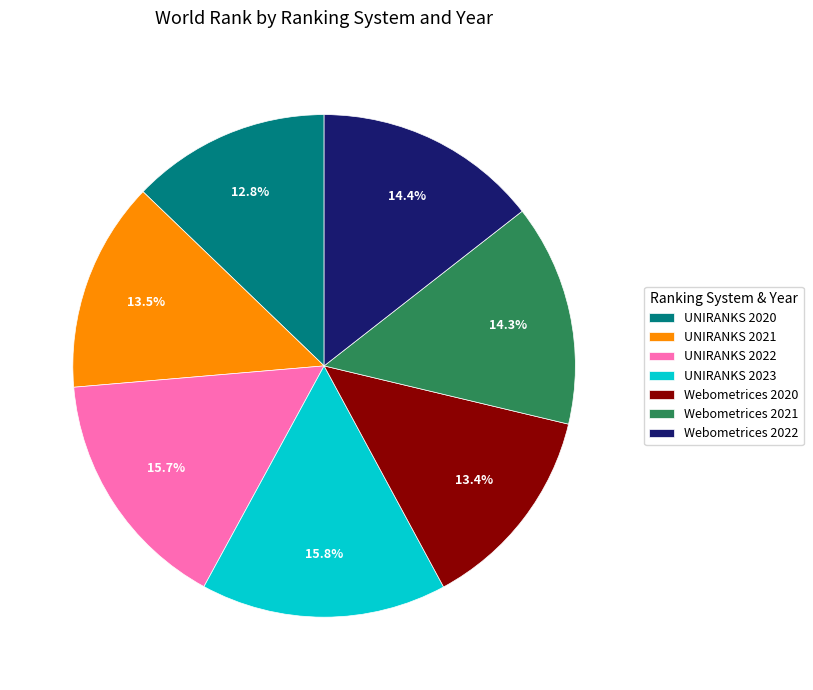

To the nearest percent, what is the combined percentage of Webometrices 2022 and Webometrices 2021?

29%